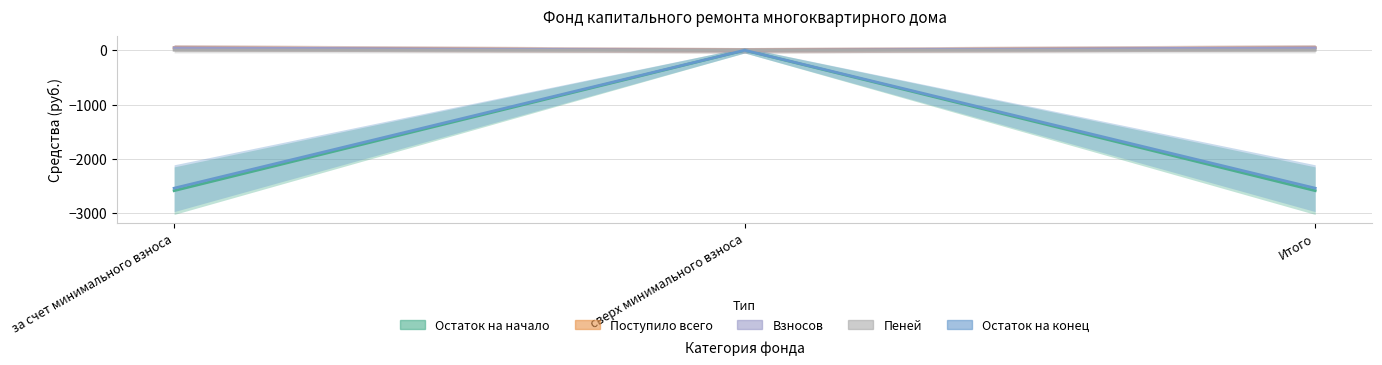

Reading left to right, what are all the values shown in this chart?

Остаток на начало: -2587.1	0.0	-2587.1
Поступило всего: 46.1	0.0	46.1
Взносов: 44.8	0.0	44.8
Пеней: 1.2	0.0	1.2
Остаток на конец: -2541.0	0.0	-2541.0